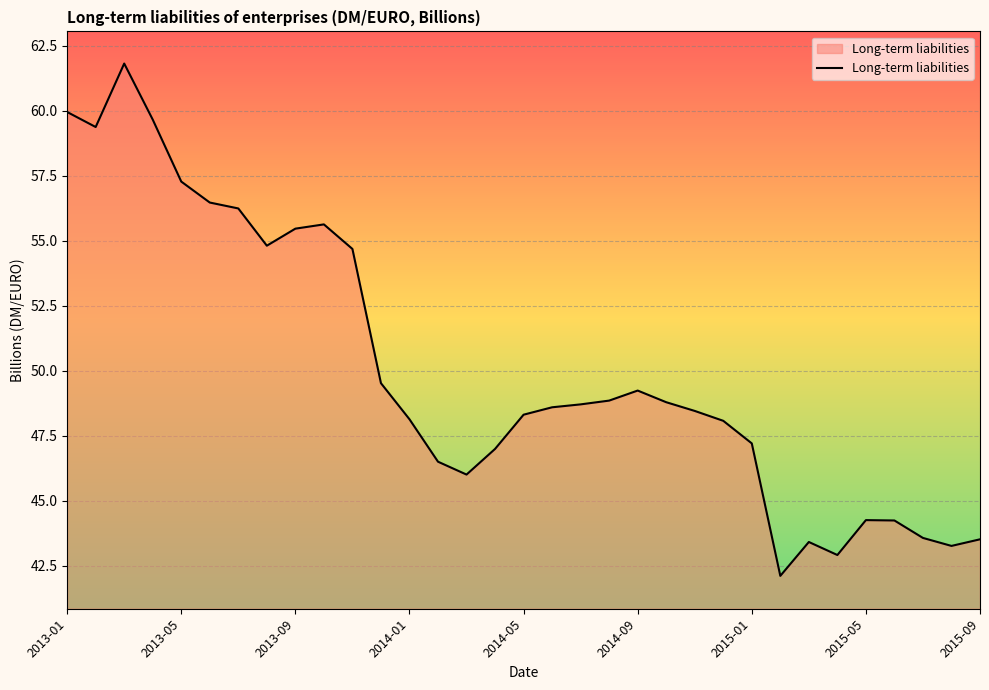

What is the difference between the maximum and minimum values?

19.7